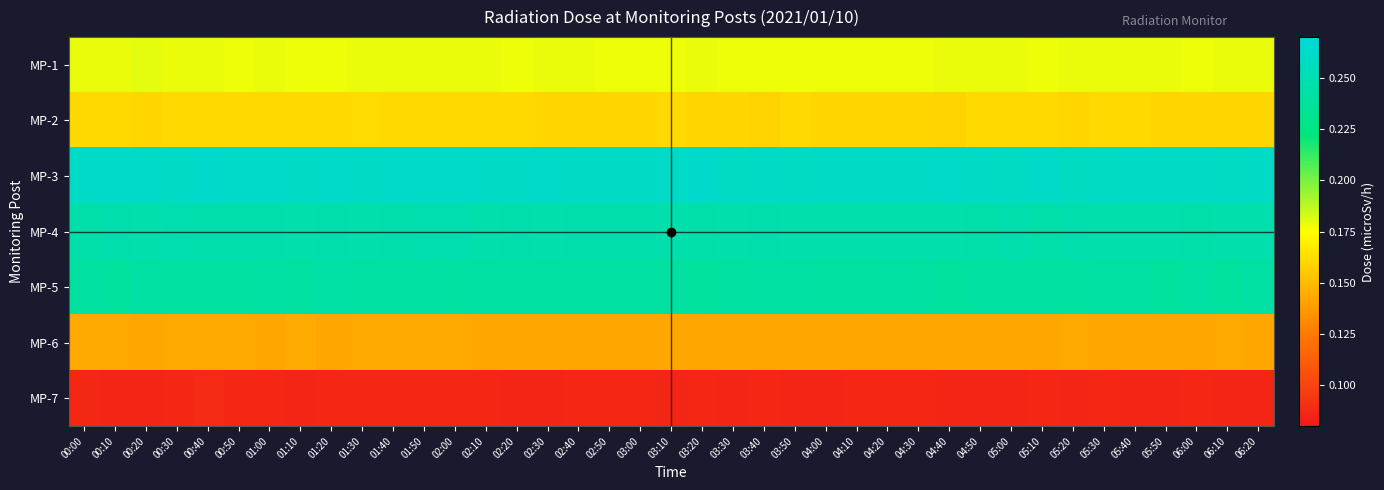

At how many categories does at least one series exceed 0?

39